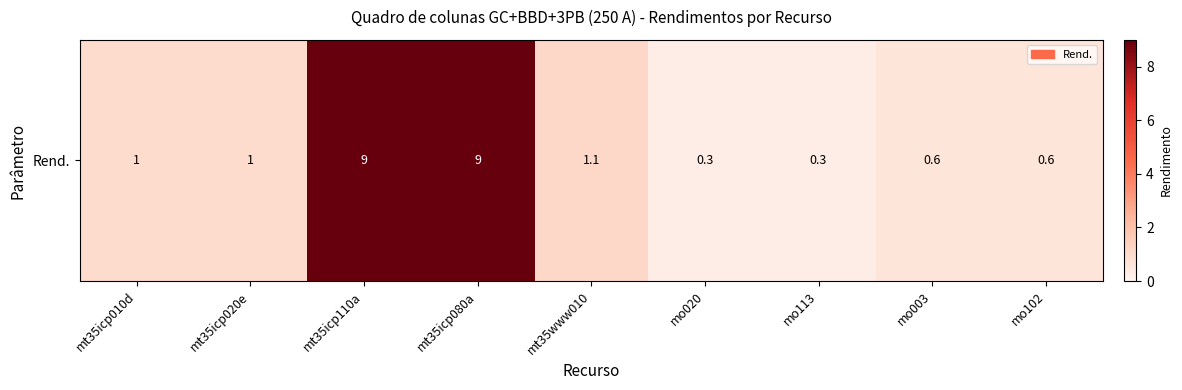

Is it true that the value at mo102 is 1.0?

False